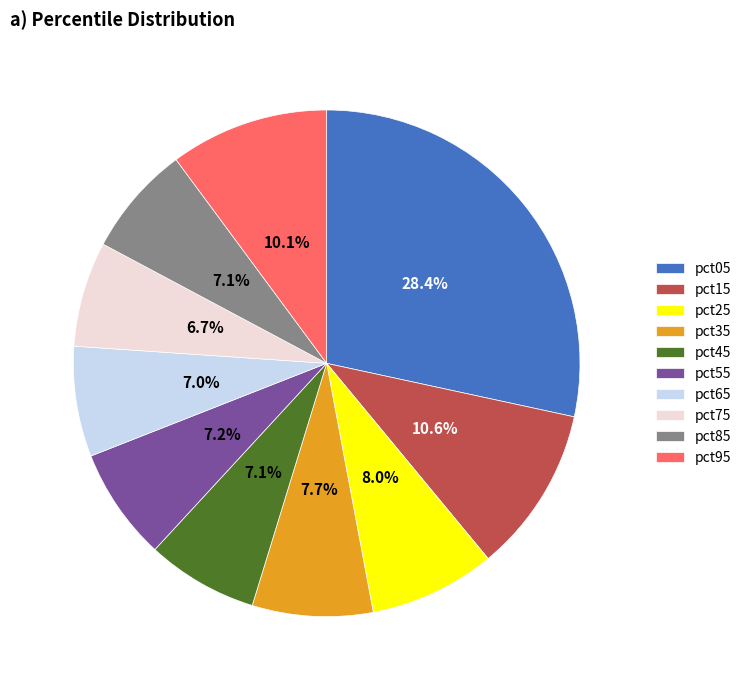

Does any single category account for the majority?

No